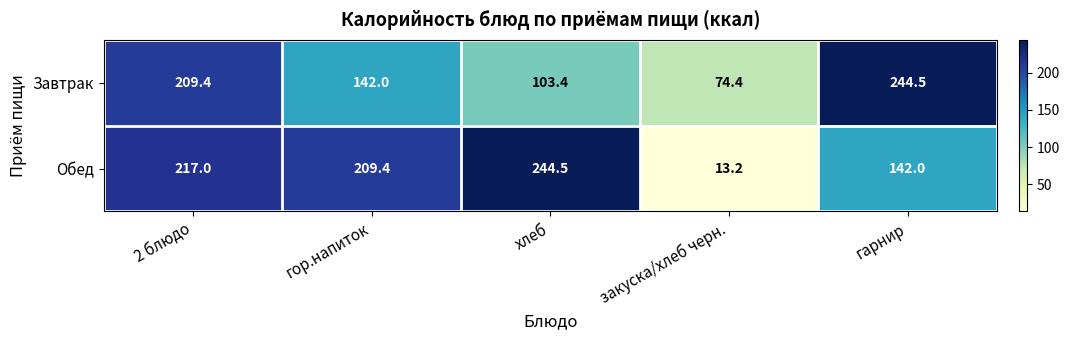

At хлеб, list the series in order from smallest to largest.

Завтрак, Обед